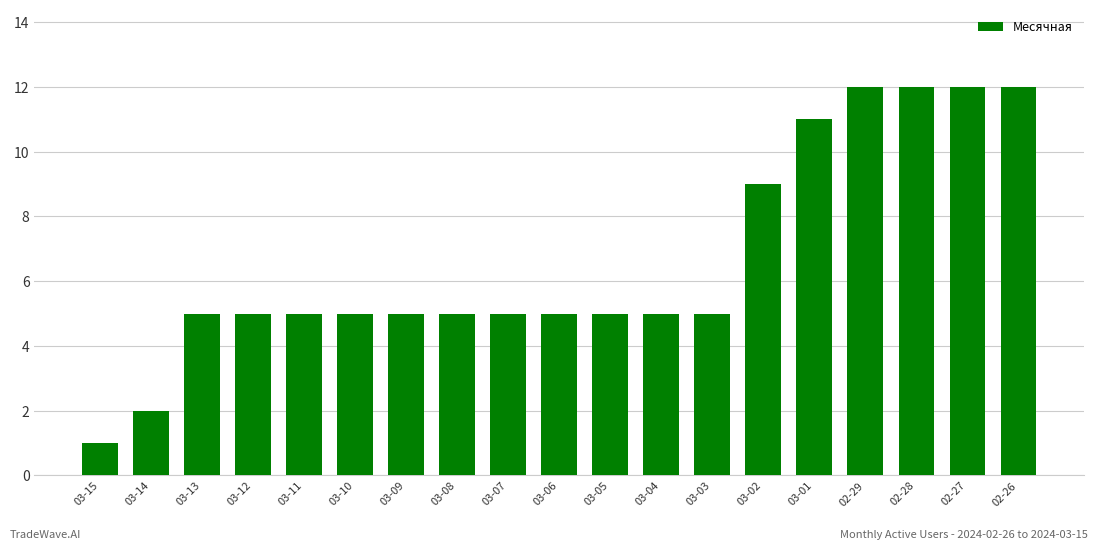

How many distinct data groups are displayed?

1